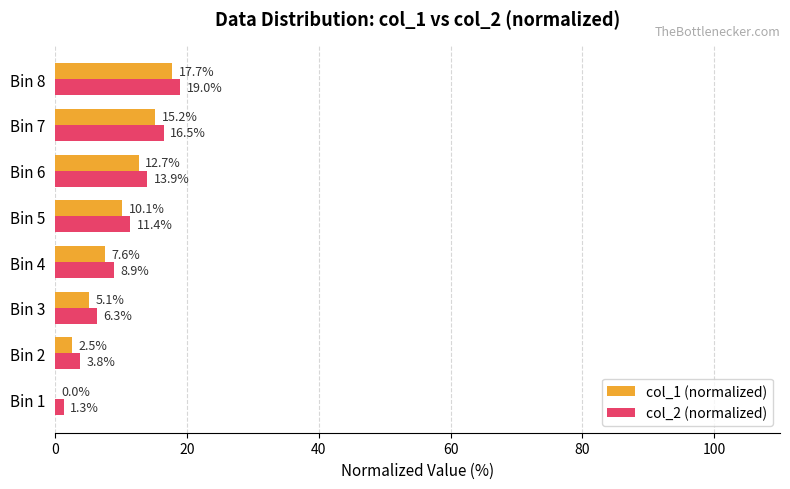

Read the col_2 (normalized) value at Bin 1.

1.3